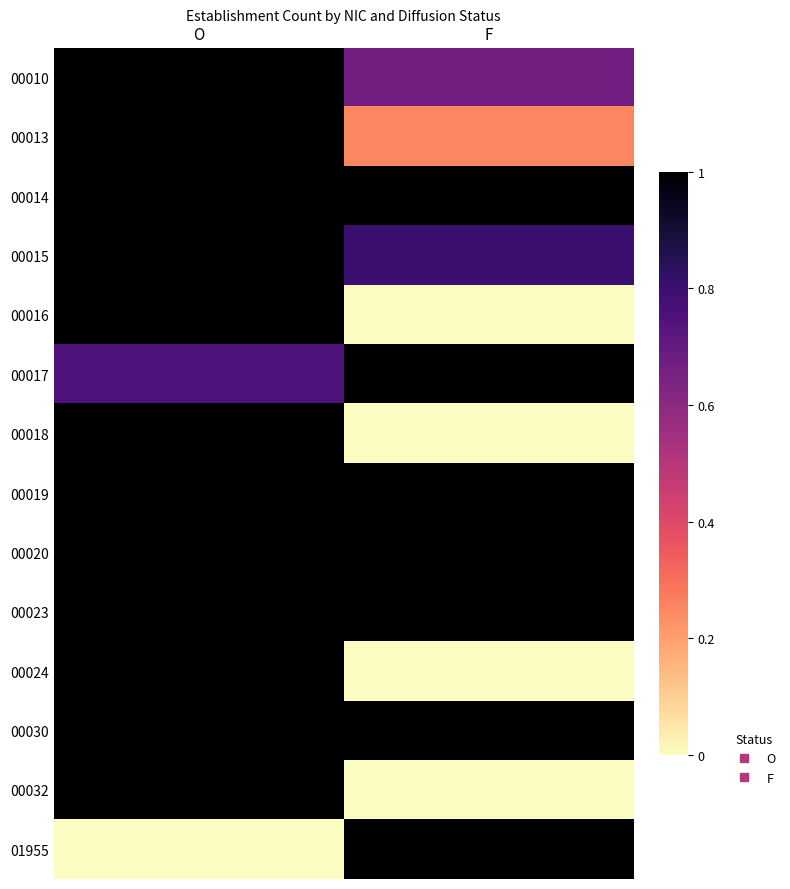

Which has a higher value, O or F?

O